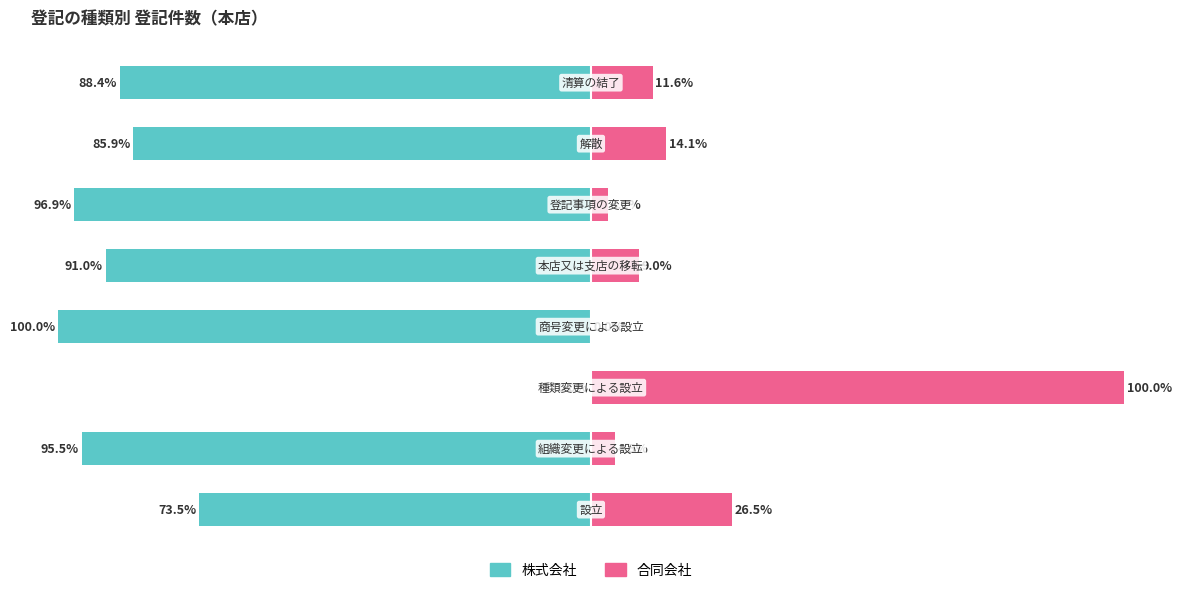

How many data points in 合同会社 are above 11?

4